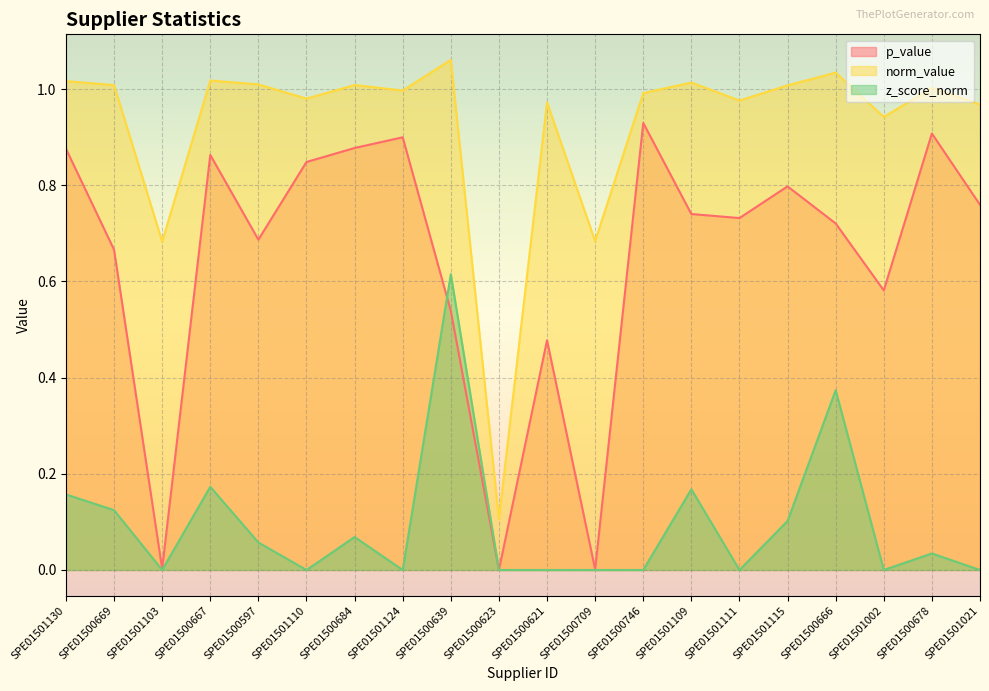

At which category is the sum across all series the highest?

SPE01500639